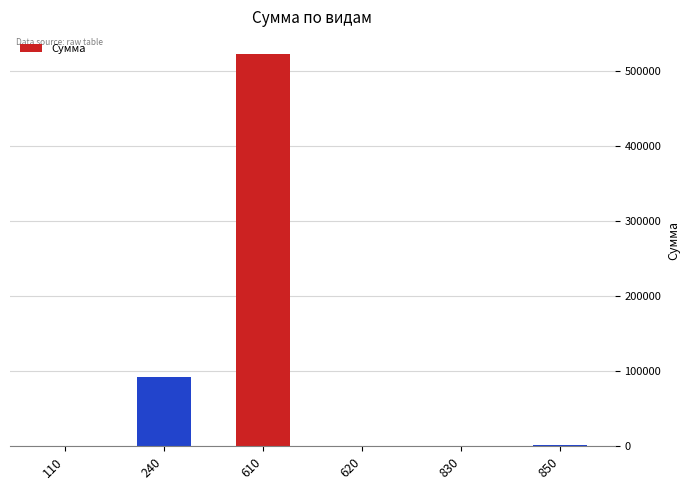

What is the maximum value shown in the chart?

522447.1